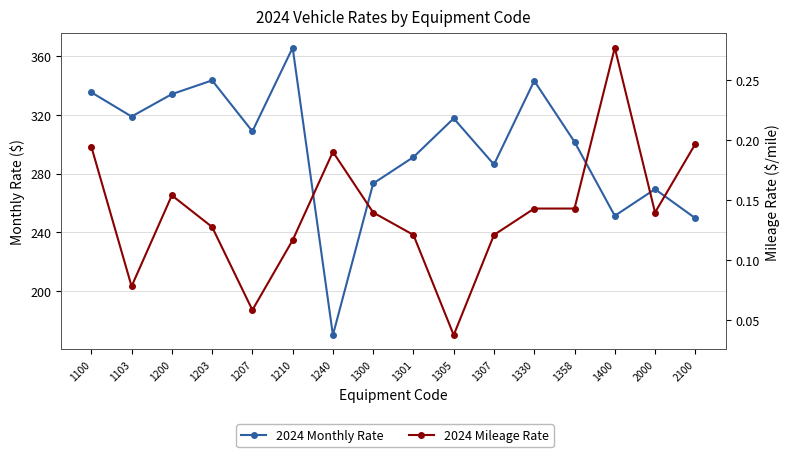

Which series changed the most between 1400 and 2000?

2024 Monthly Rate